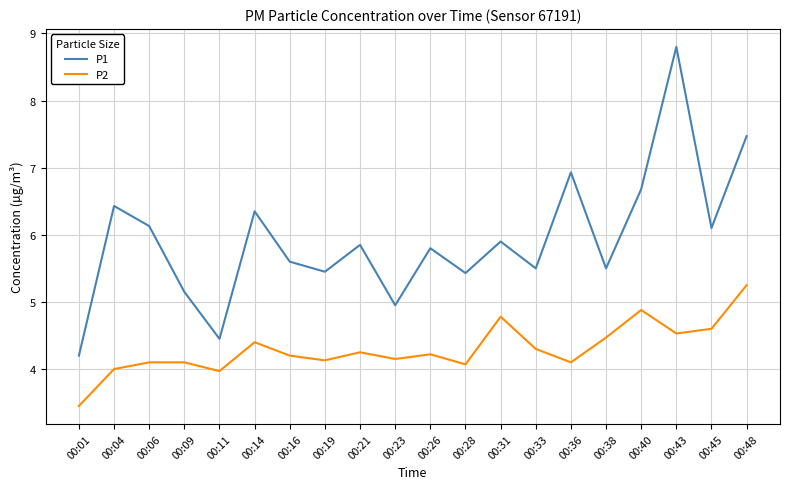

The value of P2 at 00:11 is 4.0. True or false?

True